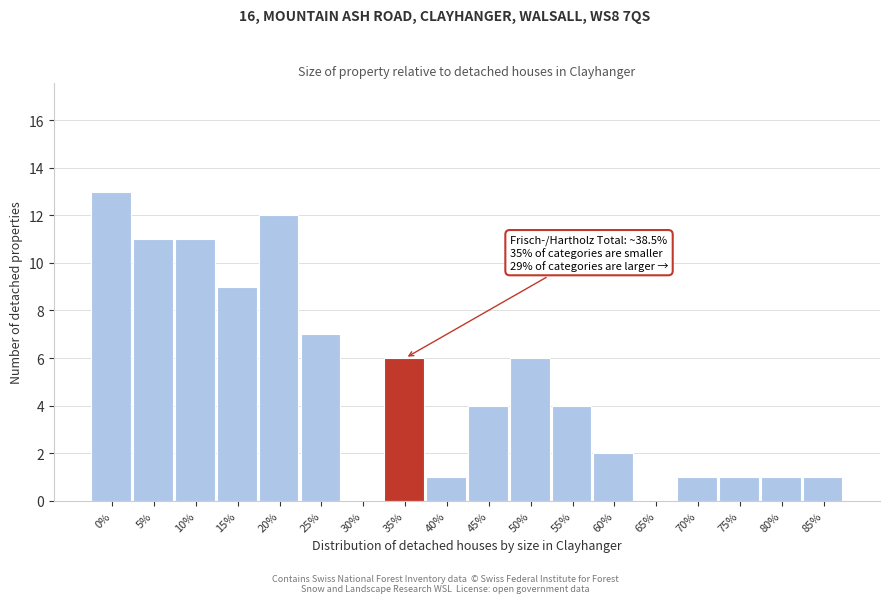

Reading left to right, transcribe all the data shown in this chart.

0%=13	5%=11	10%=11	15%=9	20%=12	25%=7	30%=0	35%=6	40%=1	45%=4	50%=6	55%=4	60%=2	65%=0	70%=1	75%=1	80%=1	85%=1